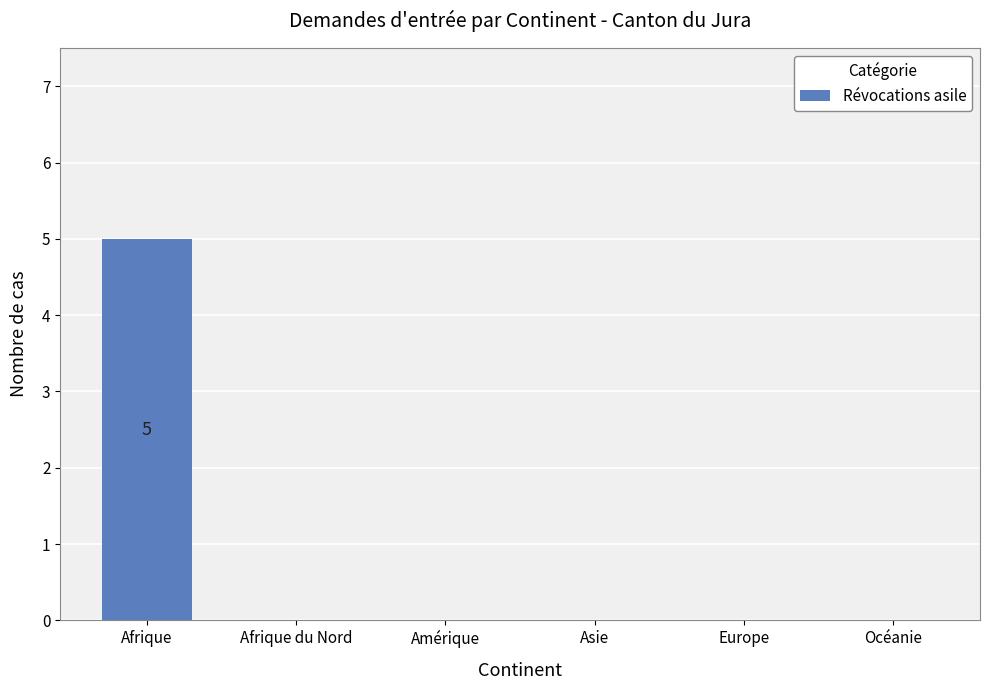

What is the greatest value displayed?

5